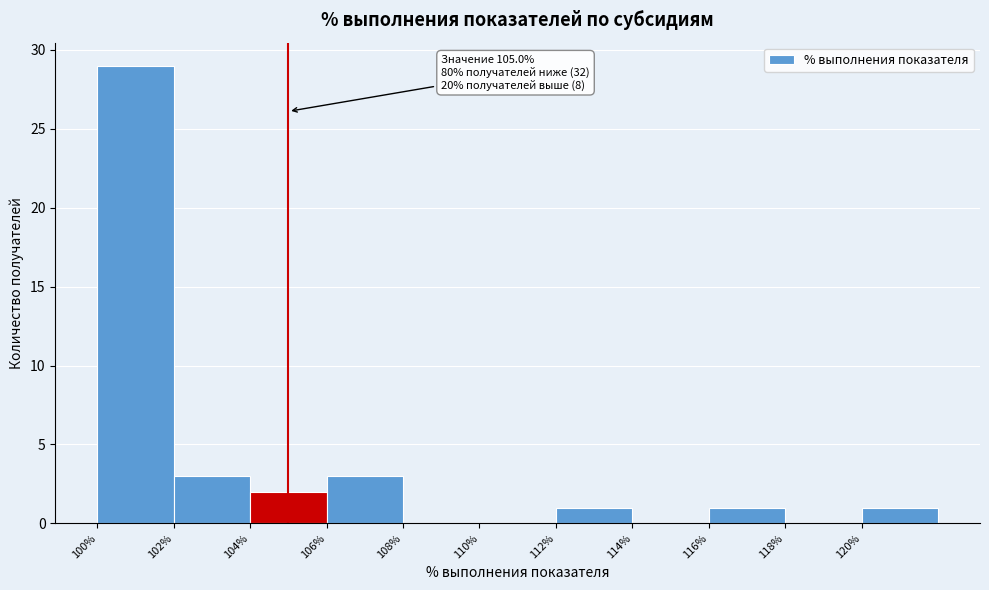

Which range on the x-axis has the tallest bar?

100 to 102